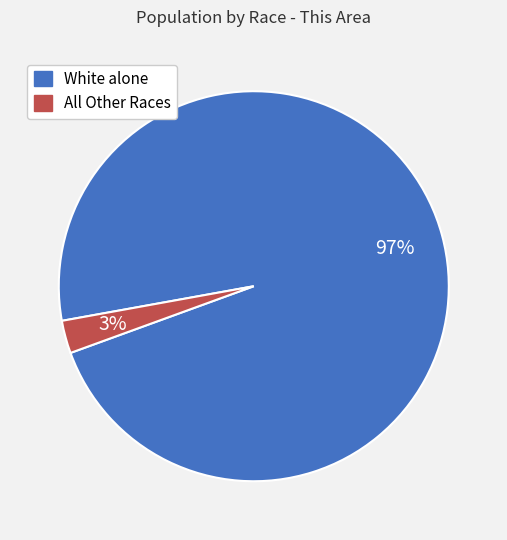

Is there any slice that represents more than half of the pie?

Yes